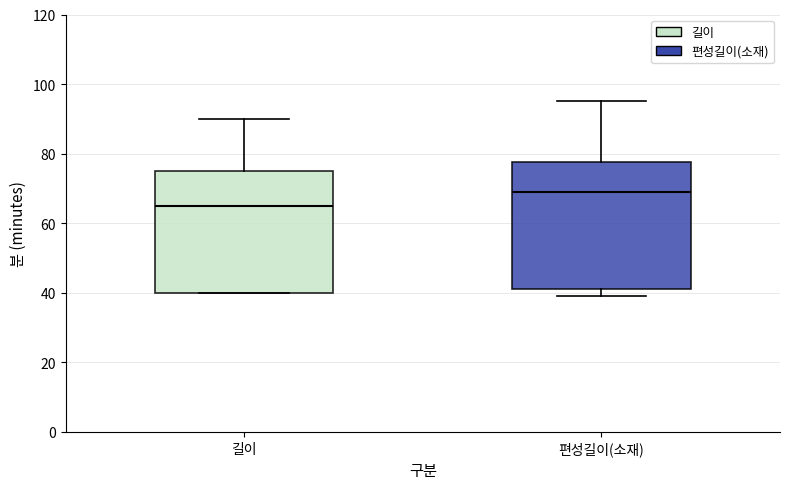

Which box's median line is the highest?

편성길이(소재)